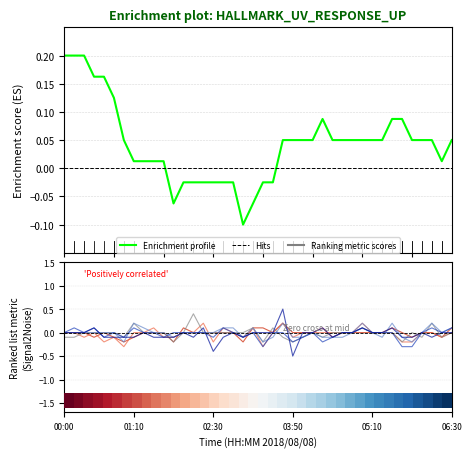

How many data points does each series have?

40